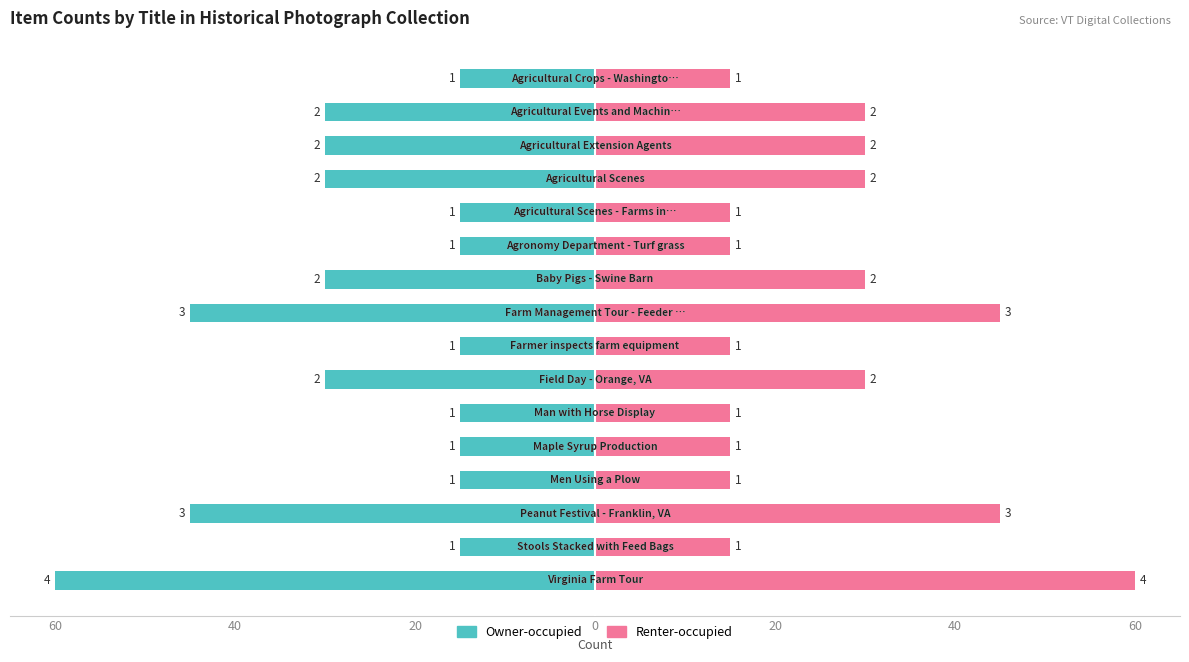

How many values in the Owner-occupied series are below -15?

8